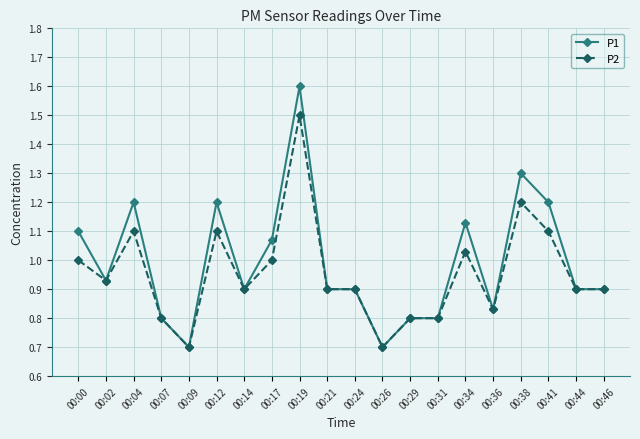

True or false: P2 has more than 1 points higher than both neighbors.

True